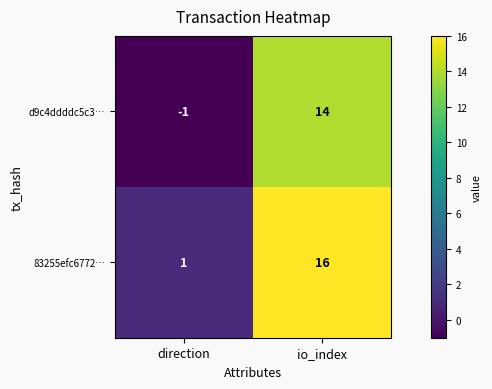

Where is 83255efc6772… nearest to the value 8?

direction